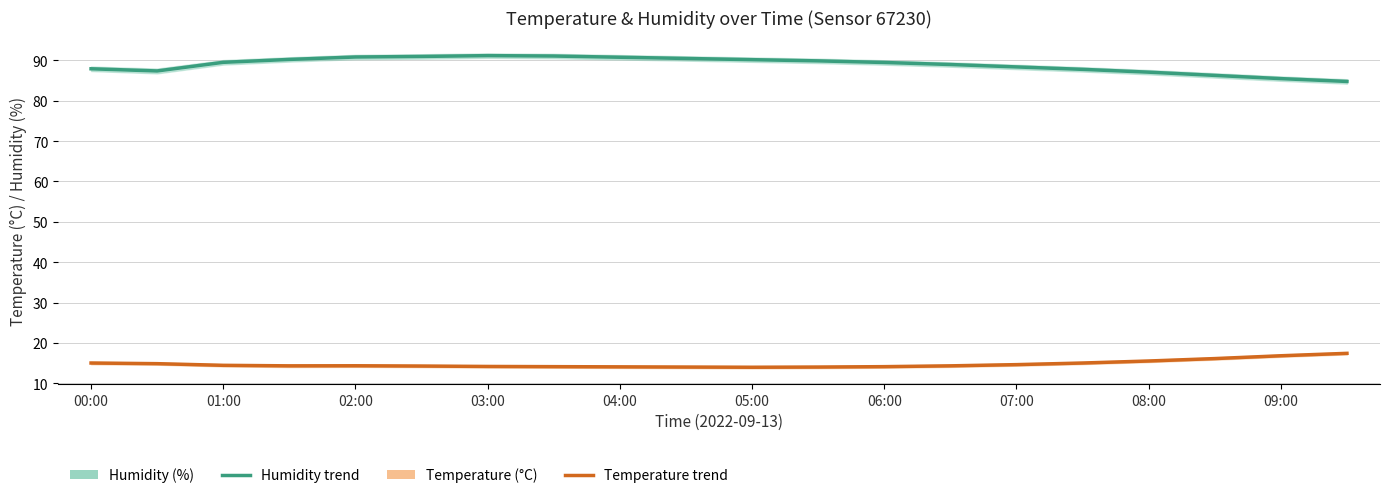

Reading right to left, list all the values displayed in this chart.

Humidity (%): 84.8	85.5	86.3	87.1	87.8	88.4	89.0	89.5	89.9	90.2	90.5	90.8	91.1	91.2	91.0	90.9	90.3	89.5	87.4	87.9
Temperature (°C): 17.4	16.8	16.1	15.5	15.0	14.6	14.3	14.1	14.0	13.9	14.0	14.1	14.1	14.2	14.2	14.3	14.3	14.4	14.8	15.0